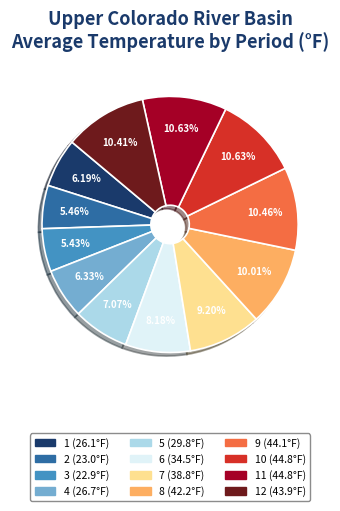

Is there any slice that represents more than half of the pie?

No